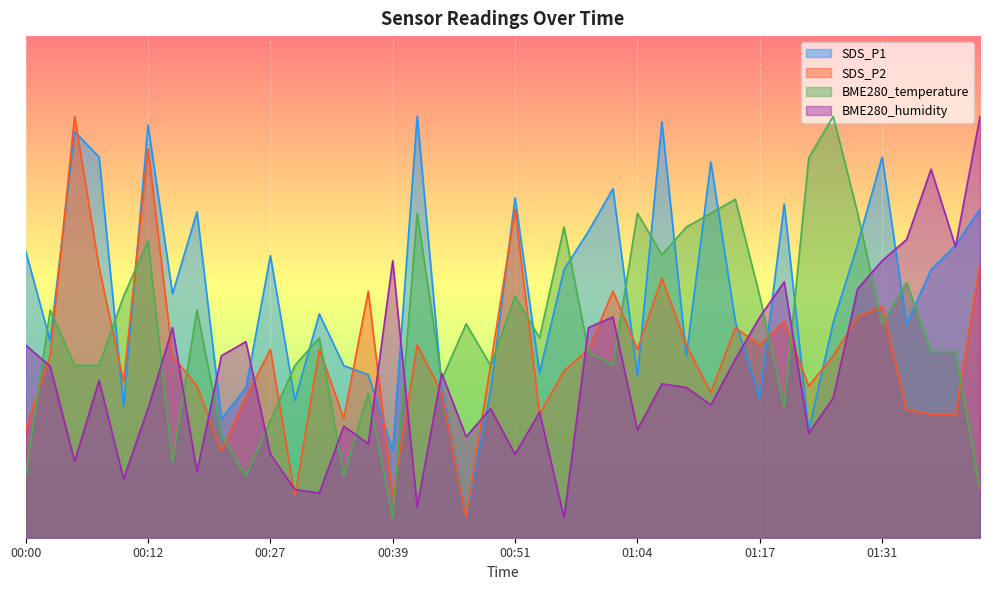

True or false: BME280_humidity has more than 2 interior local peaks.

True